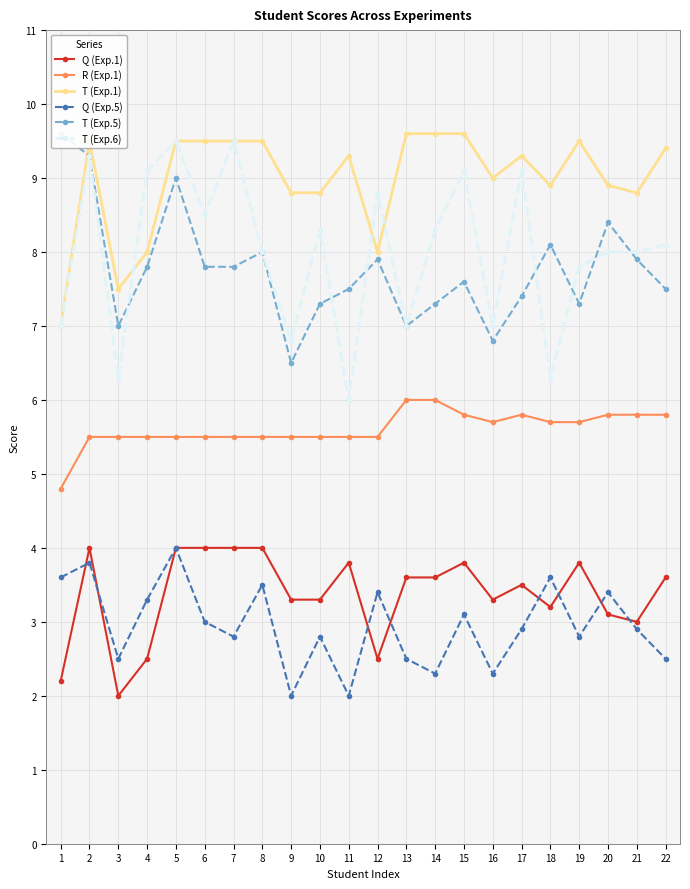

List the labels in order of Q (Exp.1) value, smallest first.

3, 1, 4, 12, 21, 20, 18, 9, 10, 16, 17, 13, 14, 22, 11, 15, 19, 2, 5, 6, 7, 8